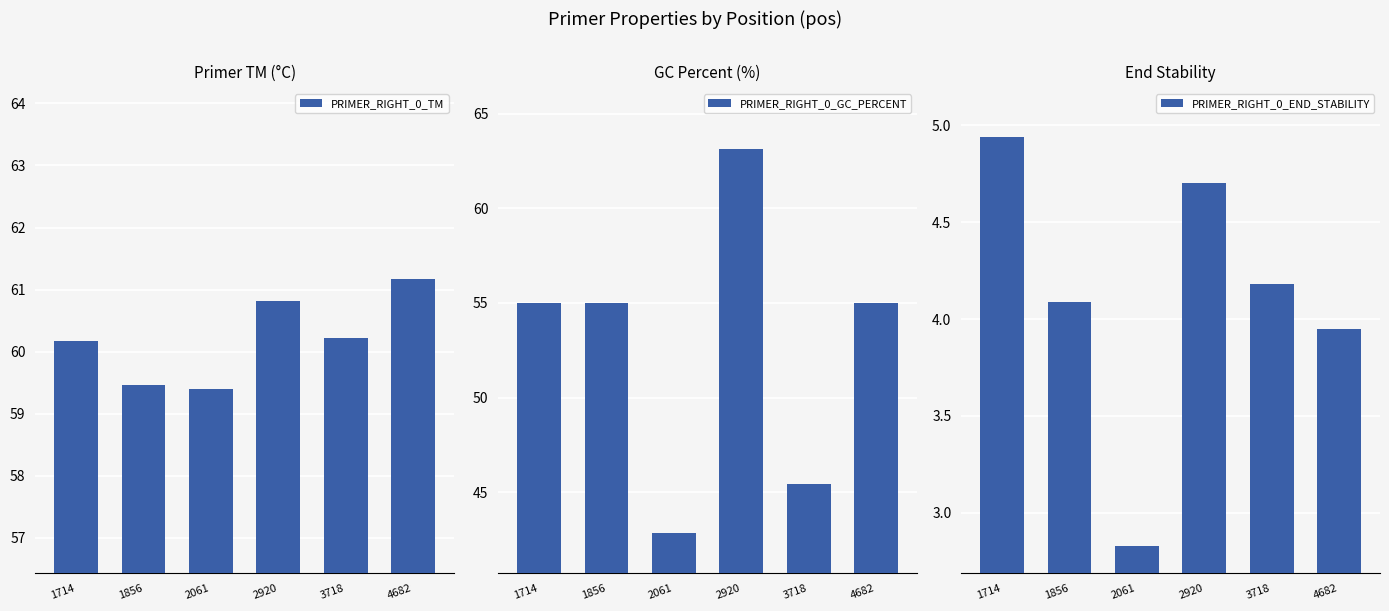

What is the total value across all series at 1856?

118.5